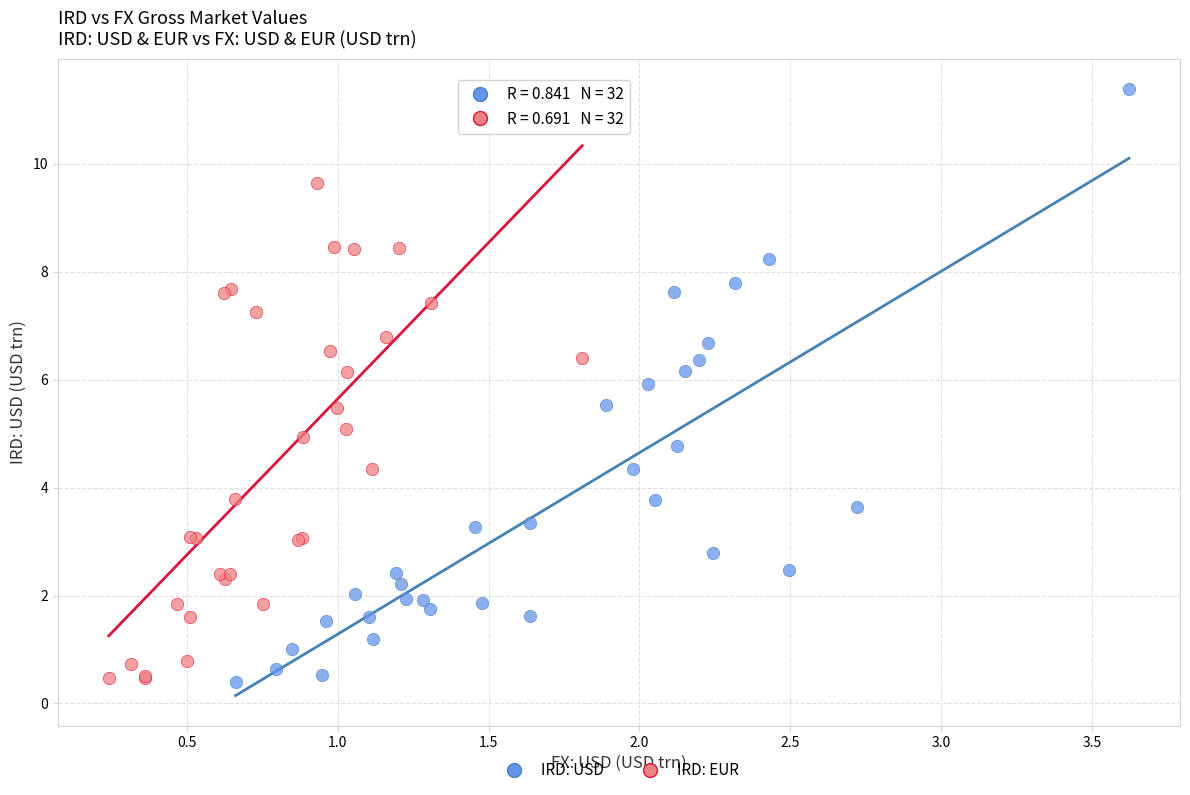

What are all the series names shown in the legend?

IRD: USD, IRD: EUR